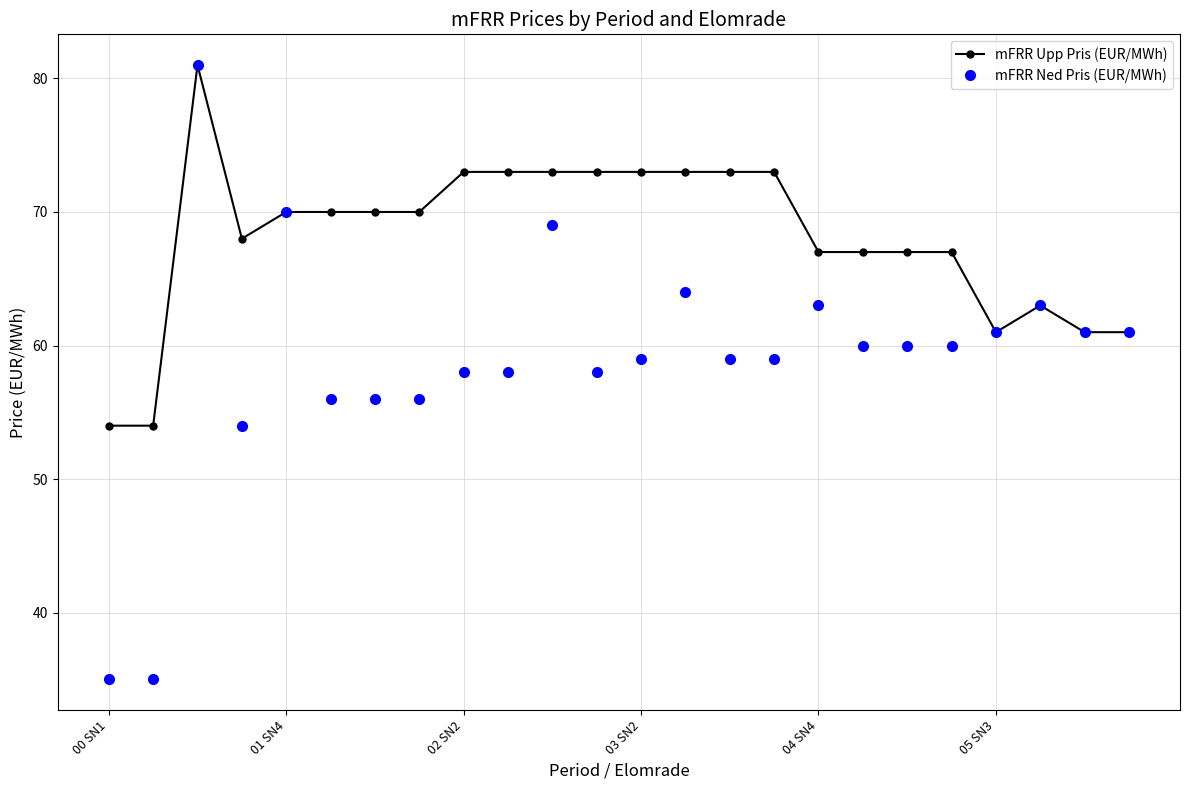

True or false: mFRR Upp Pris (EUR/MWh) has more than 0 points higher than both neighbors.

True